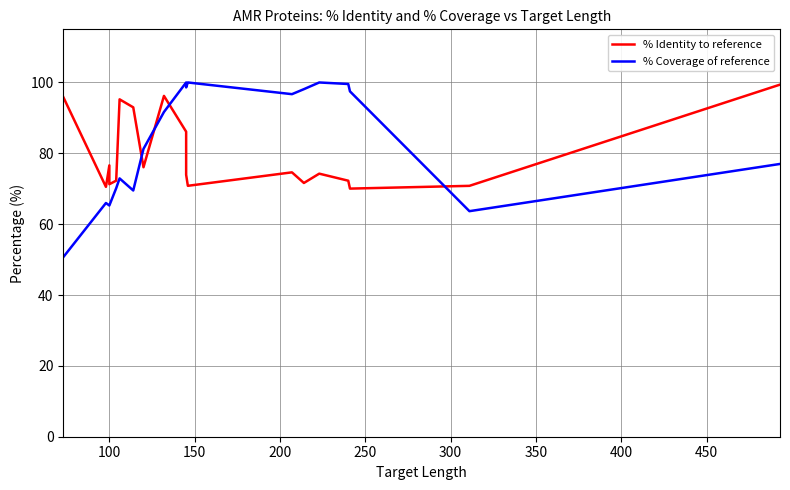

Count the number of categories in the chart.

23